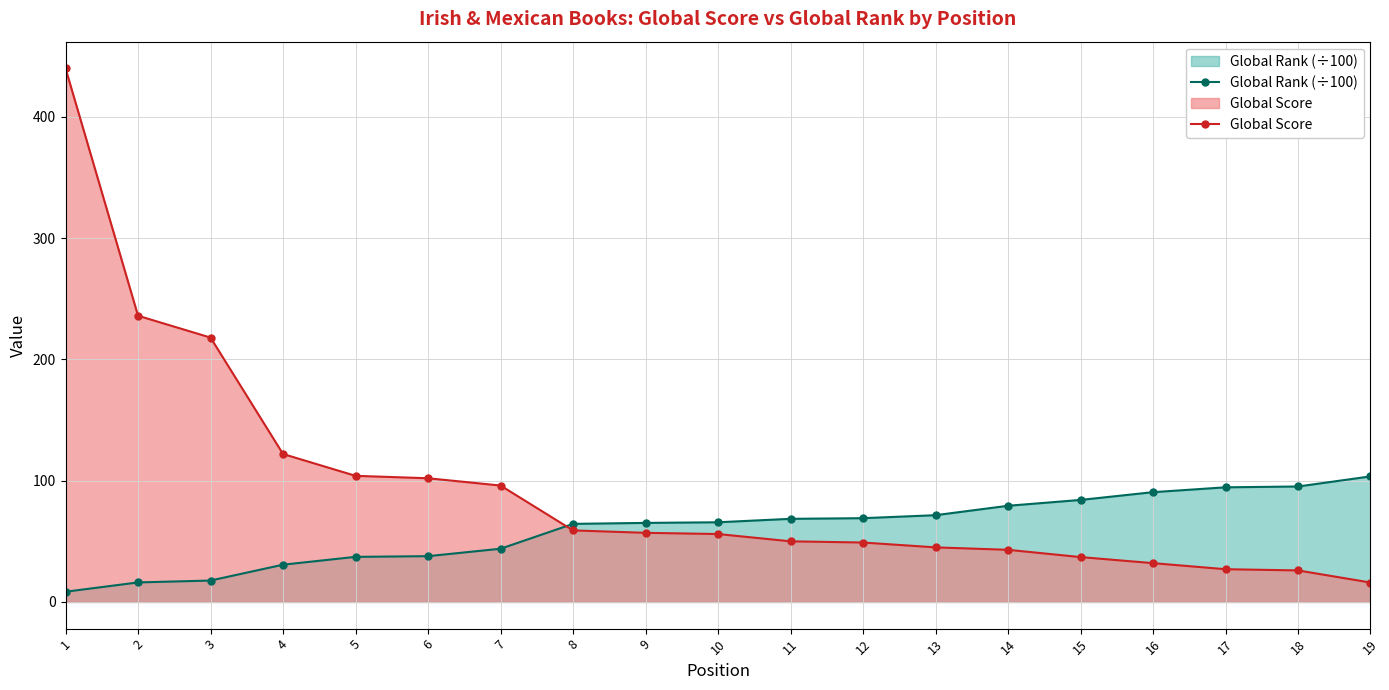

What is the approximate value of Global Score at 4?

122.0